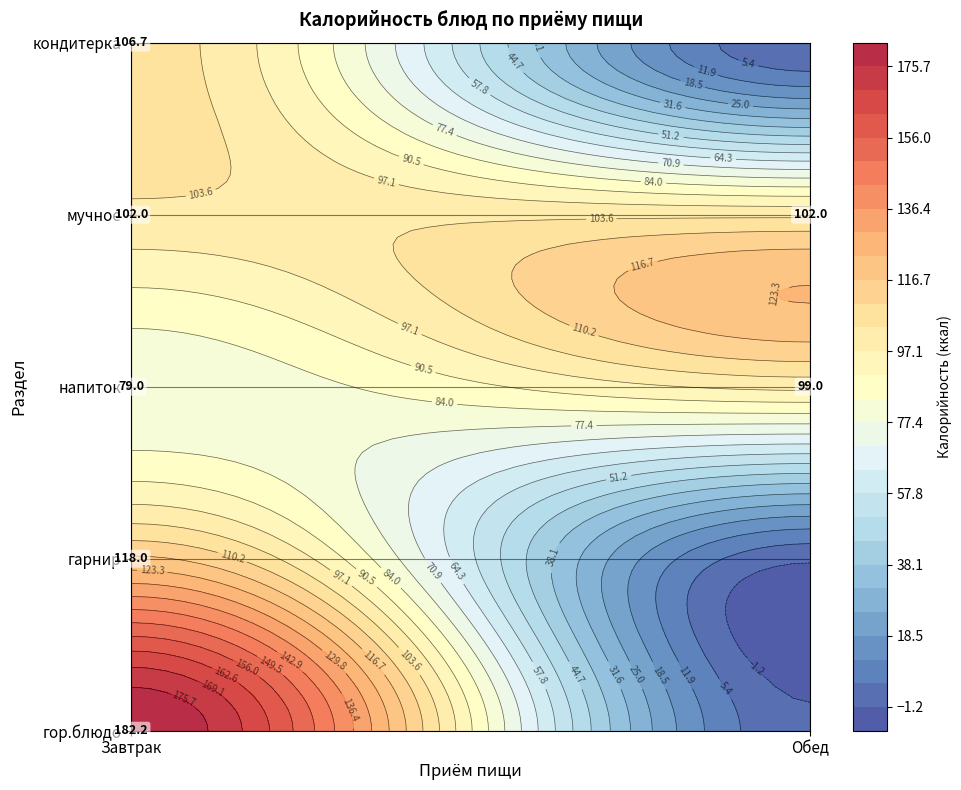

Reading left to right, list all the values displayed in this chart.

Завтрак: гор.блюдо=182.2	гарнир=118.0	напиток=79.0	мучное=102.0	кондитерка=106.7
Обед: гор.блюдо=0.0	гарнир=0.0	напиток=99.0	мучное=102.0	кондитерка=0.0